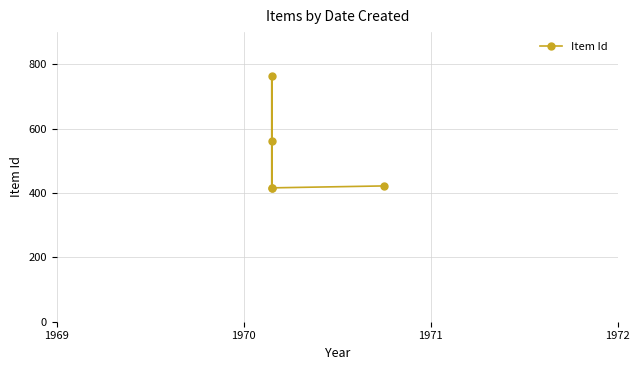

What is the change in value from 1969 to 1972?

-342